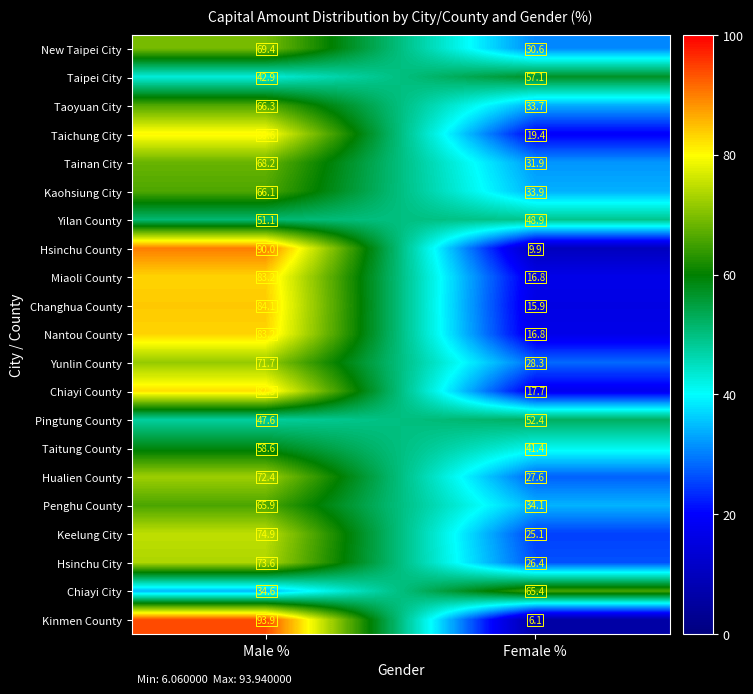

What is the sum of the Taichung City values at Male % and Female %?

100.0